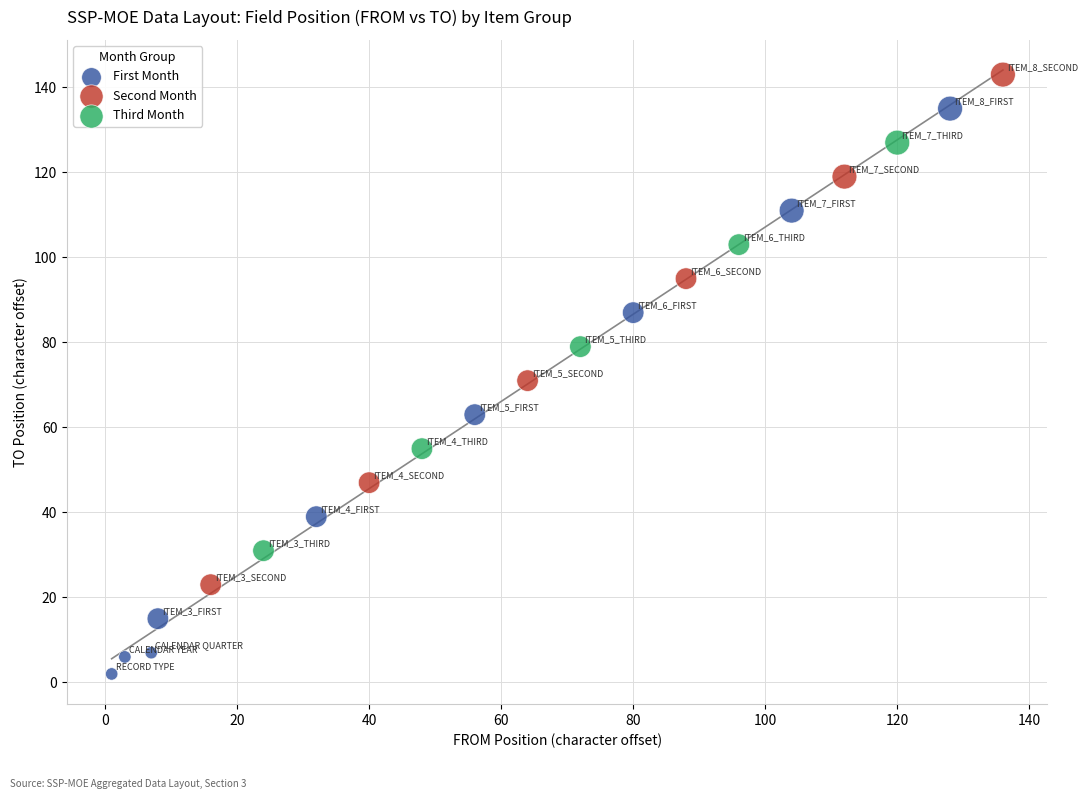

Which series reaches the maximum Y coordinate?

Second Month